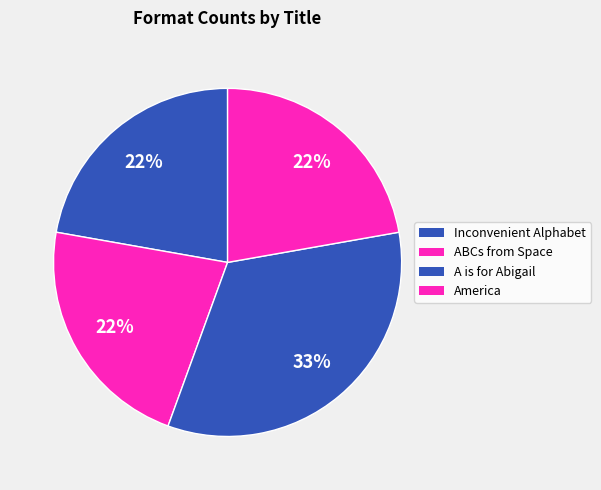

Is it true that Inconvenient Alphabet is 29% of the pie?

False